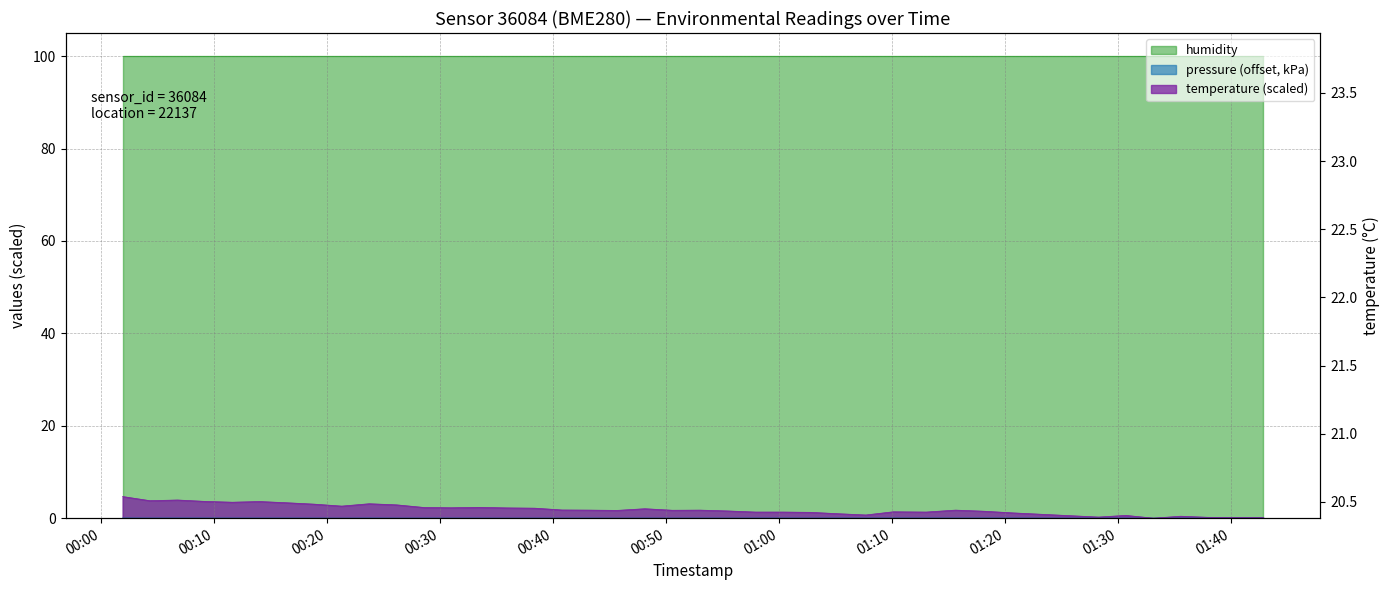

Does the chart display data point markers on the line(s)?

No